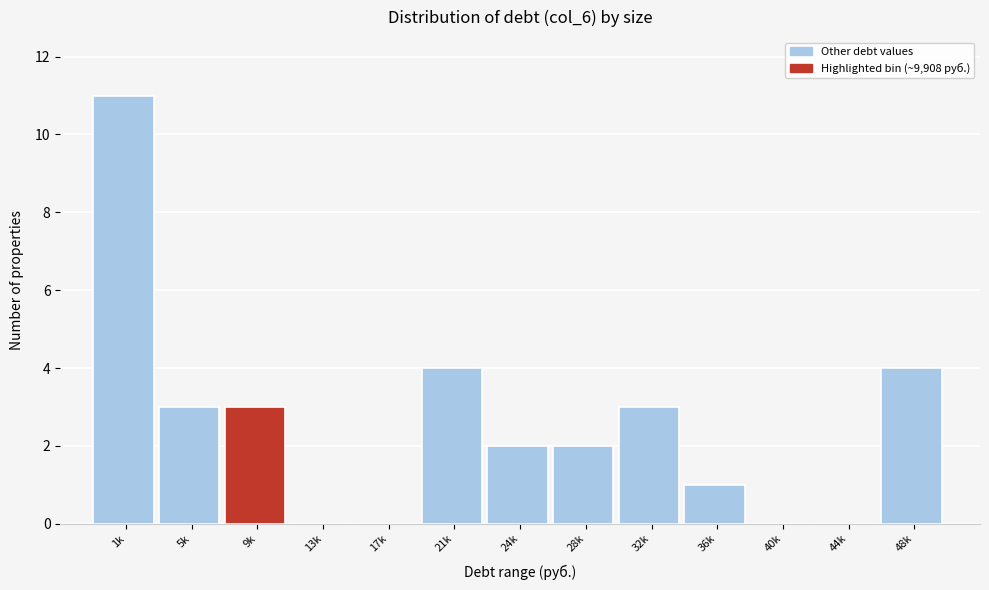

Reading right to left, extract all data points from this chart.

48k=4	44k=0	40k=0	36k=1	32k=3	28k=2	24k=2	21k=4	17k=0	13k=0	9k=3	5k=3	1k=11